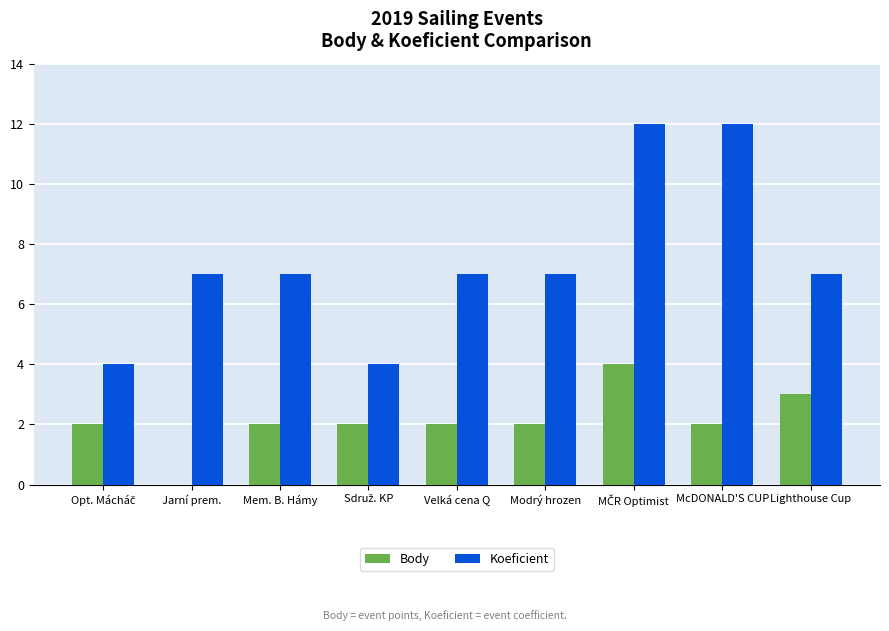

Is the value of Koeficient at Mem. B. Hámy greater than the value of Body at Velká cena Q?

Yes